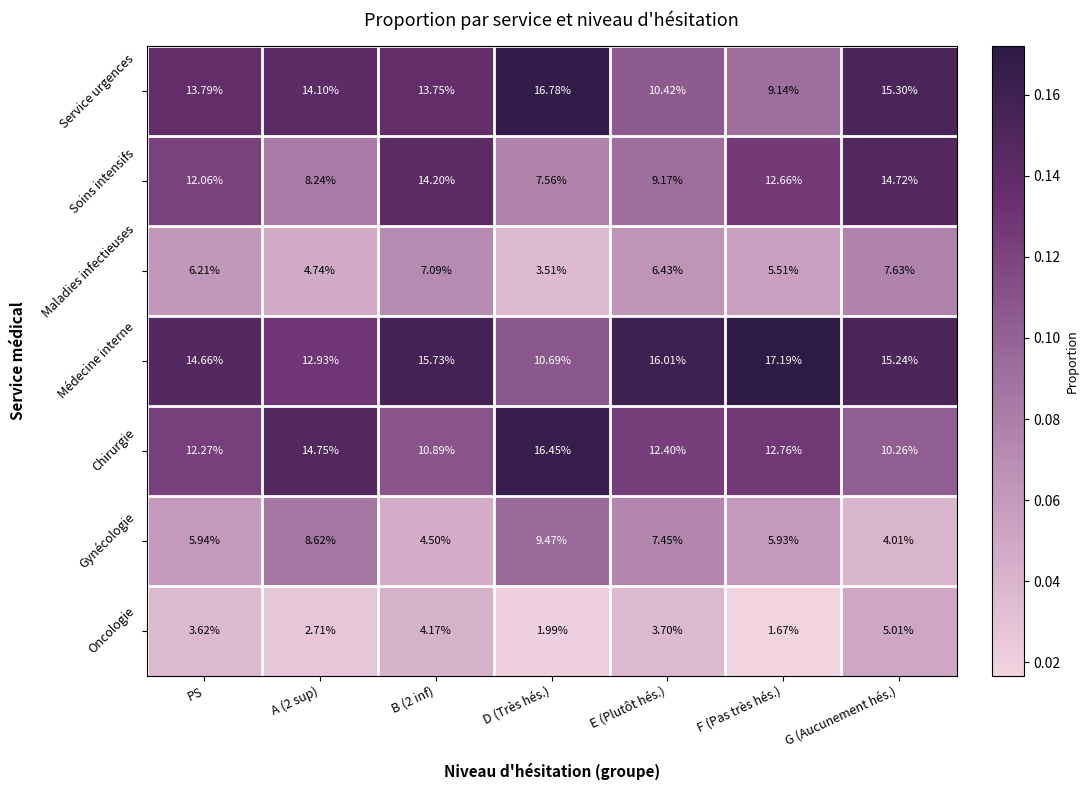

At which label does Chirurgie reach its peak?

D (Très hés.)